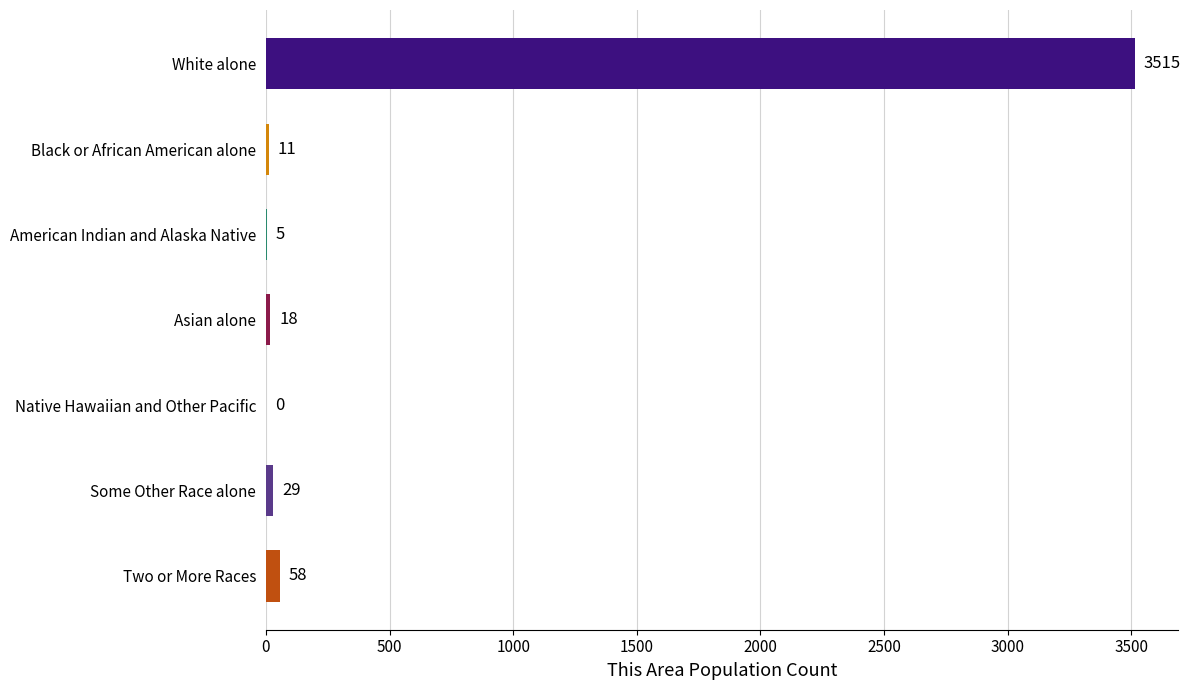

True or false: the data shows 0 at Native Hawaiian and Other Pacific.

True